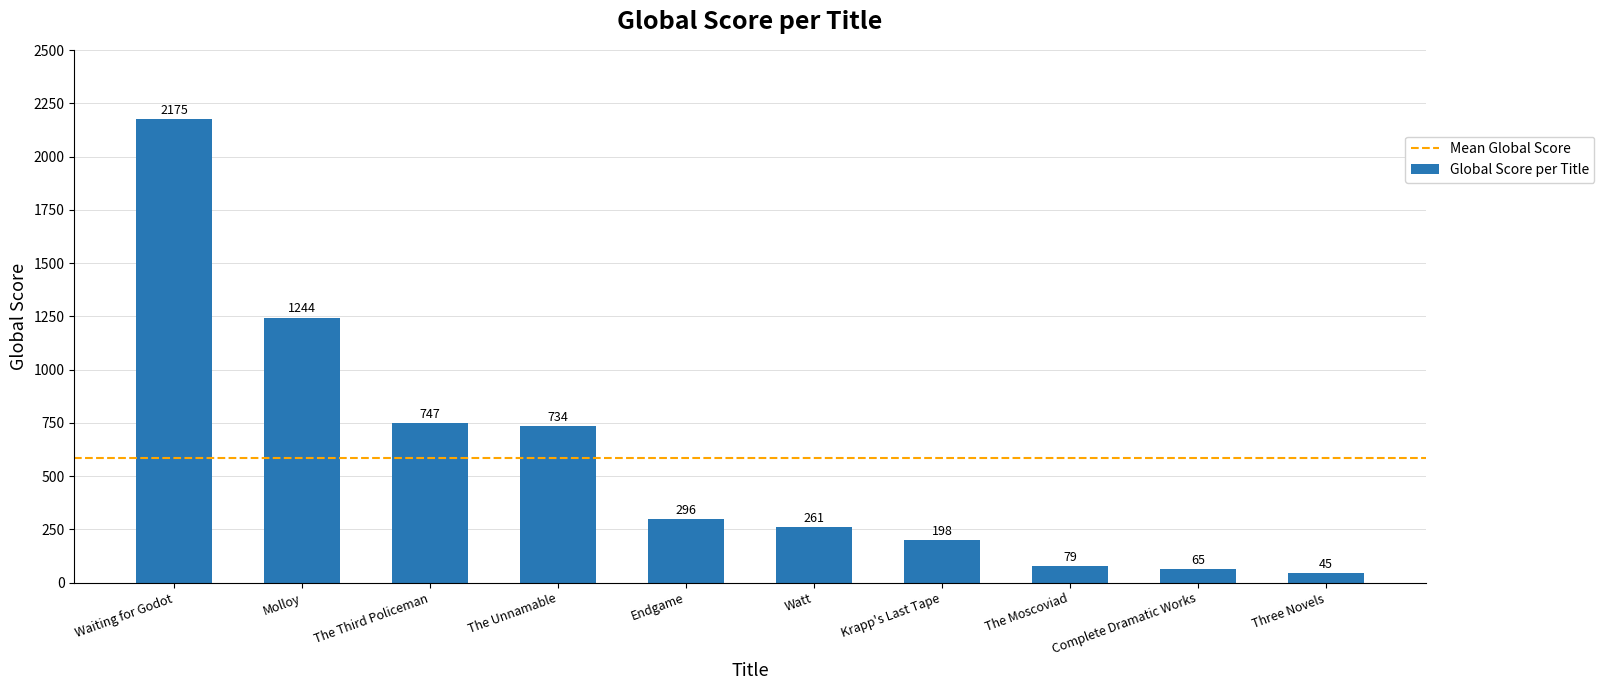

Reading left to right, transcribe all the data shown in this chart.

Waiting for Godot=2175	Molloy=1244	The Third Policeman=747	The Unnamable=734	Endgame=296	Watt=261	Krapp's Last Tape=198	The Moscoviad=79	Complete Dramatic Works=65	Three Novels=45